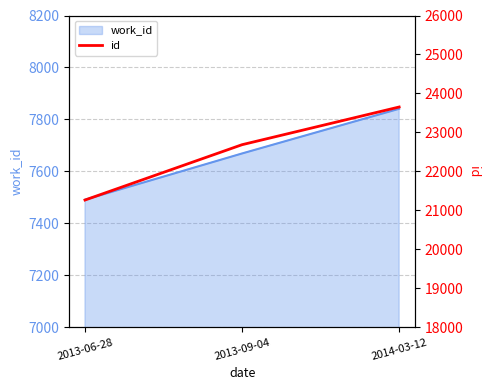

At which label is the value closest to 22458?

2013-09-04